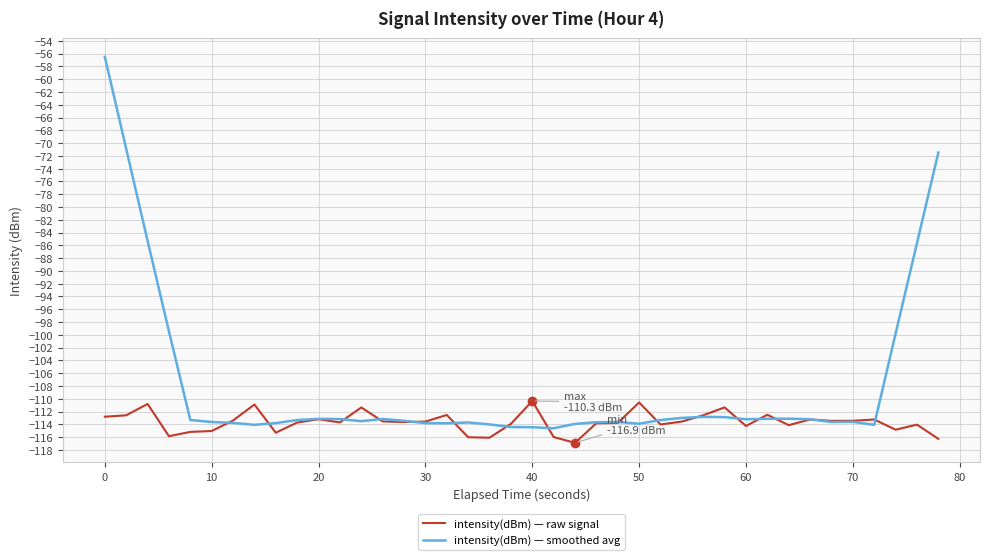

What is the average value of the intensity(dBm) — raw signal series?

-113.6